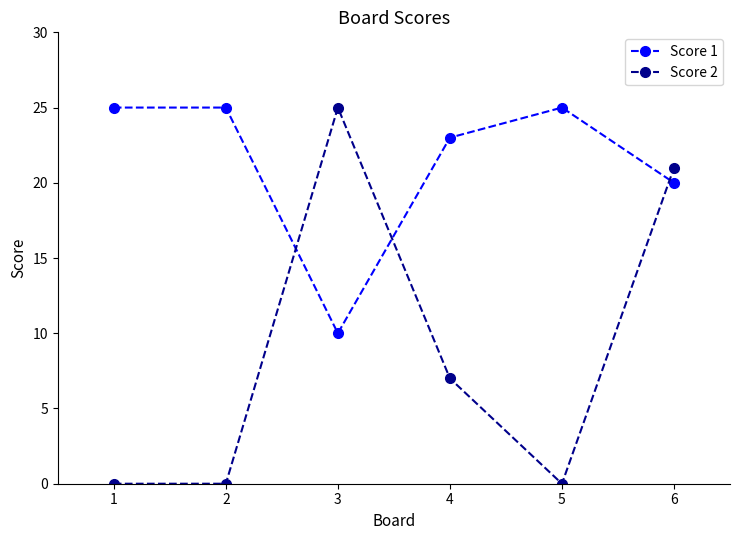

Reading left to right, what are all the values shown in this chart?

Score 1: 1=25	2=25	3=10	4=23	5=25	6=20
Score 2: 1=0	2=0	3=25	4=7	5=0	6=21